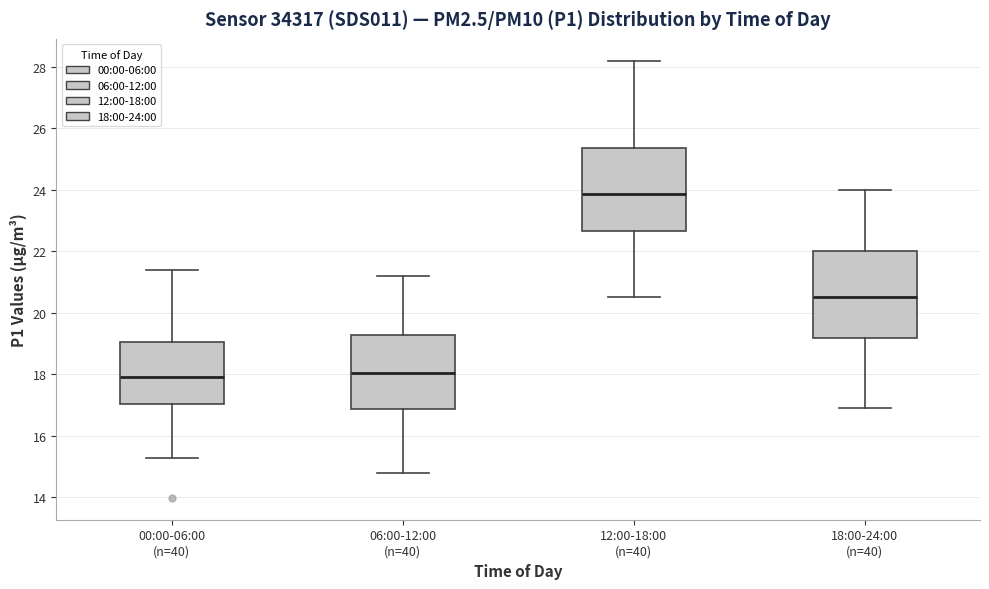

Reading left to right, read every box against the y-axis: the position of its median line, the range the box covers, and the ends of its whiskers. The values are not printed on the chart, so give them approximately, as read against the axis.

00:00-06:00 (n=40): median 18.0, box 17.0 to 19.0, whiskers 15.2 to 21.4
06:00-12:00 (n=40): median 18.0, box 16.8 to 19.2, whiskers 14.8 to 21.2
12:00-18:00 (n=40): median 23.8, box 22.6 to 25.4, whiskers 20.6 to 28.2
18:00-24:00 (n=40): median 20.6, box 19.2 to 22.0, whiskers 17.0 to 24.0